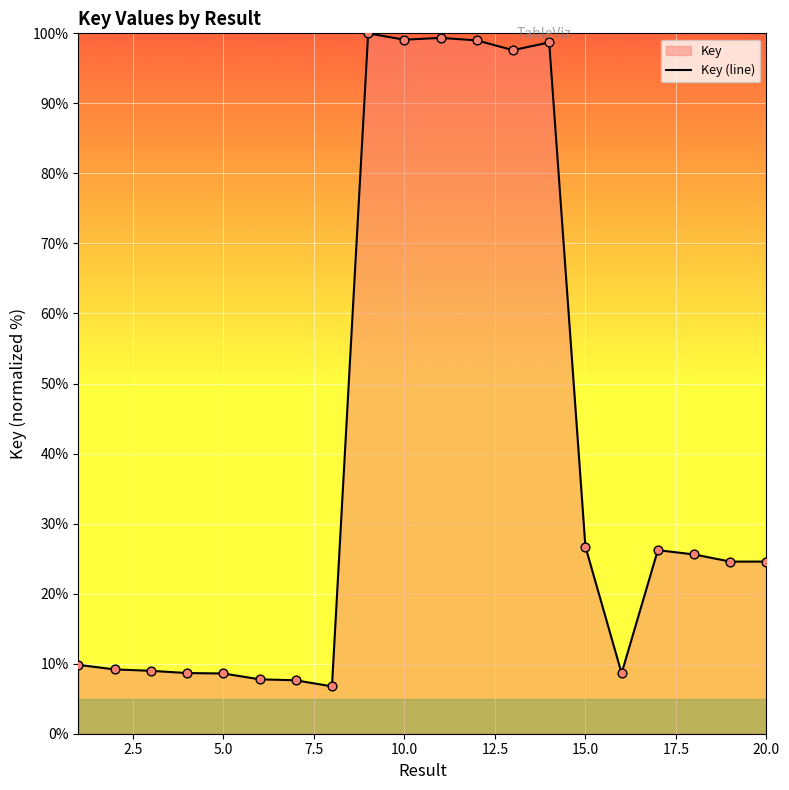

Is it true that the value at 5.0 is 8.6?

True